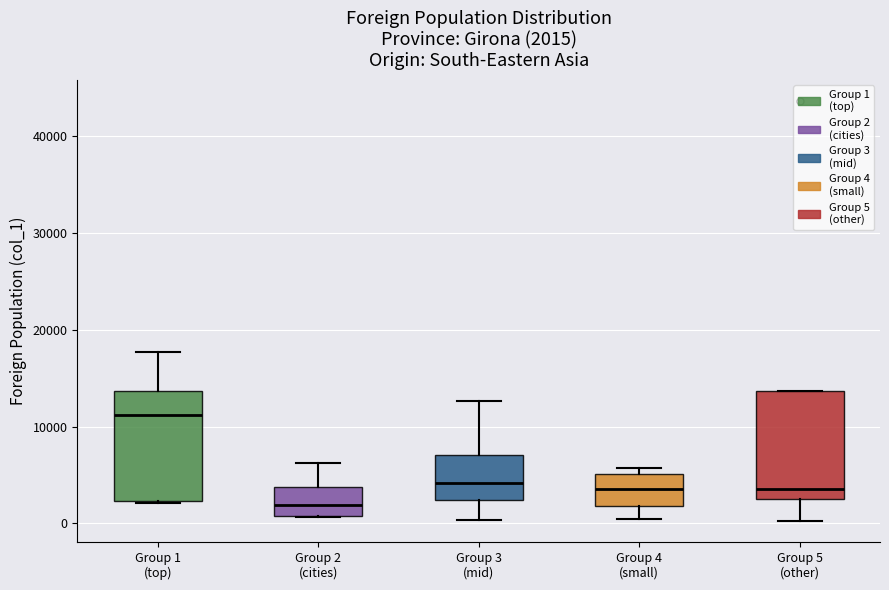

Which box's median line is the lowest?

Group 2 (cities)